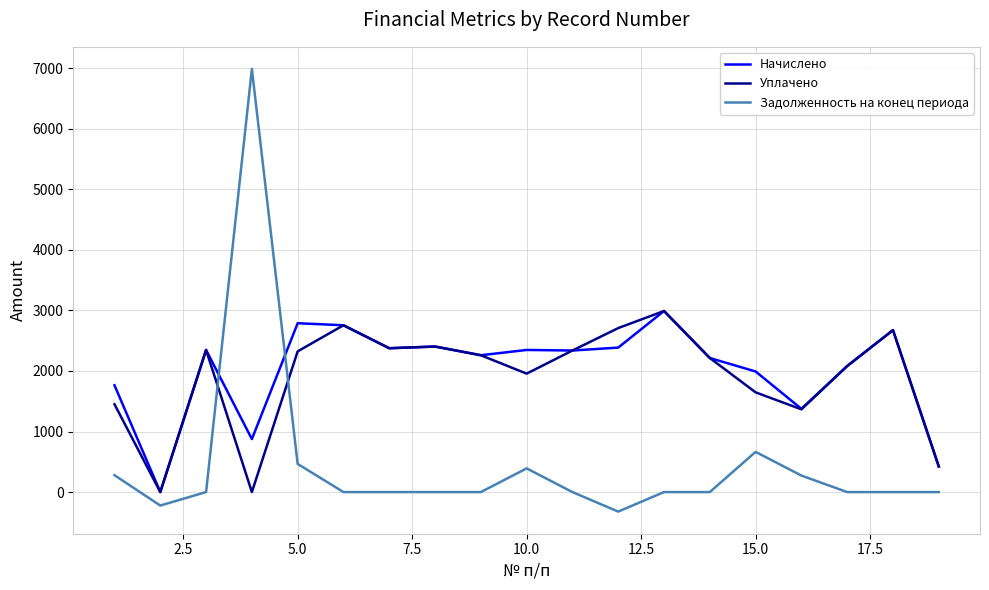

What is the maximum value for Уплачено?

2989.5